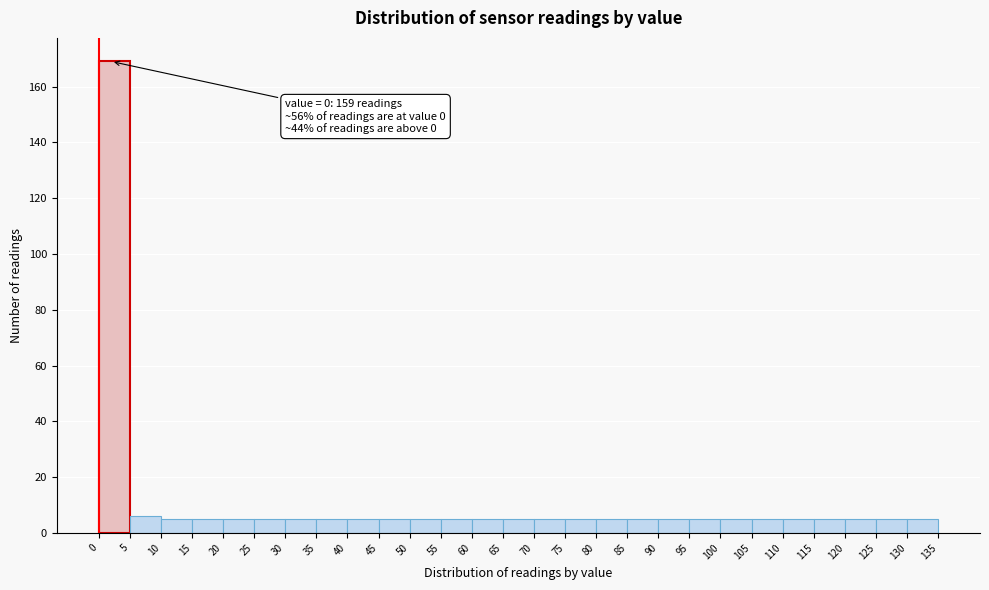

Which range on the x-axis has the tallest bar?

0 to 5